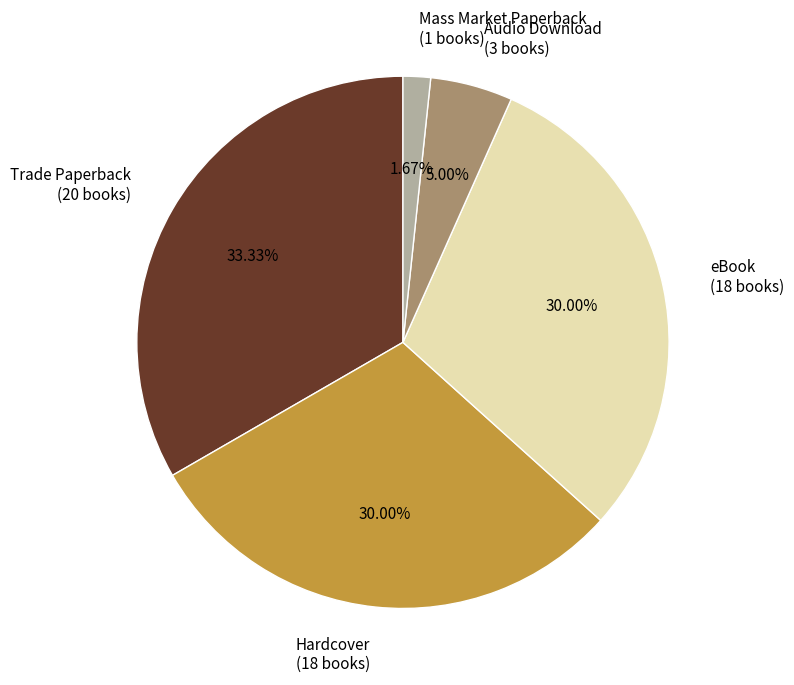

To the nearest percent, what is the difference between the eBook and Mass Market Paperback slice percentages?

28%